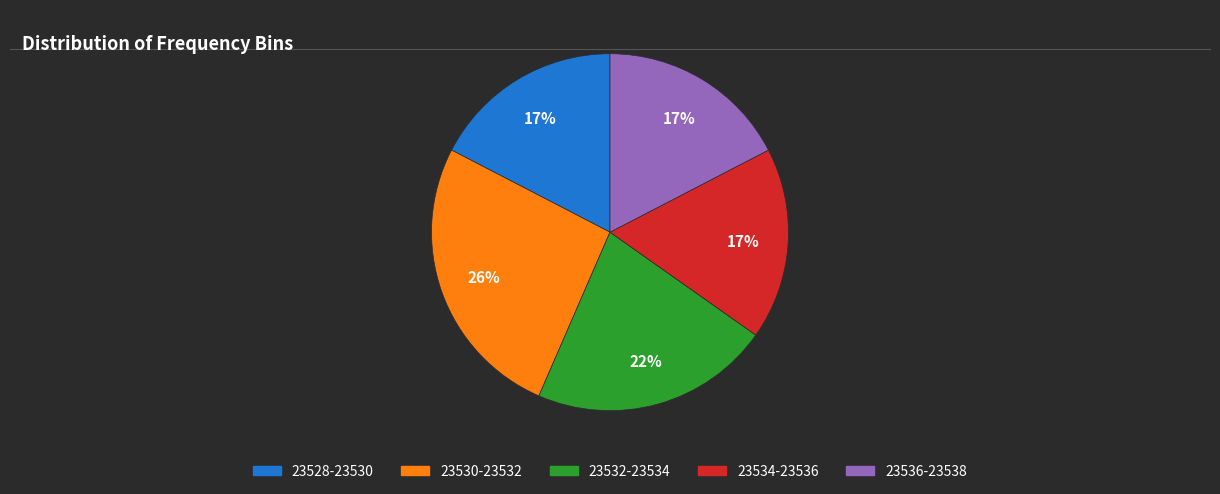

To the nearest percent, what is the difference between the largest and smallest slice percentages?

9%